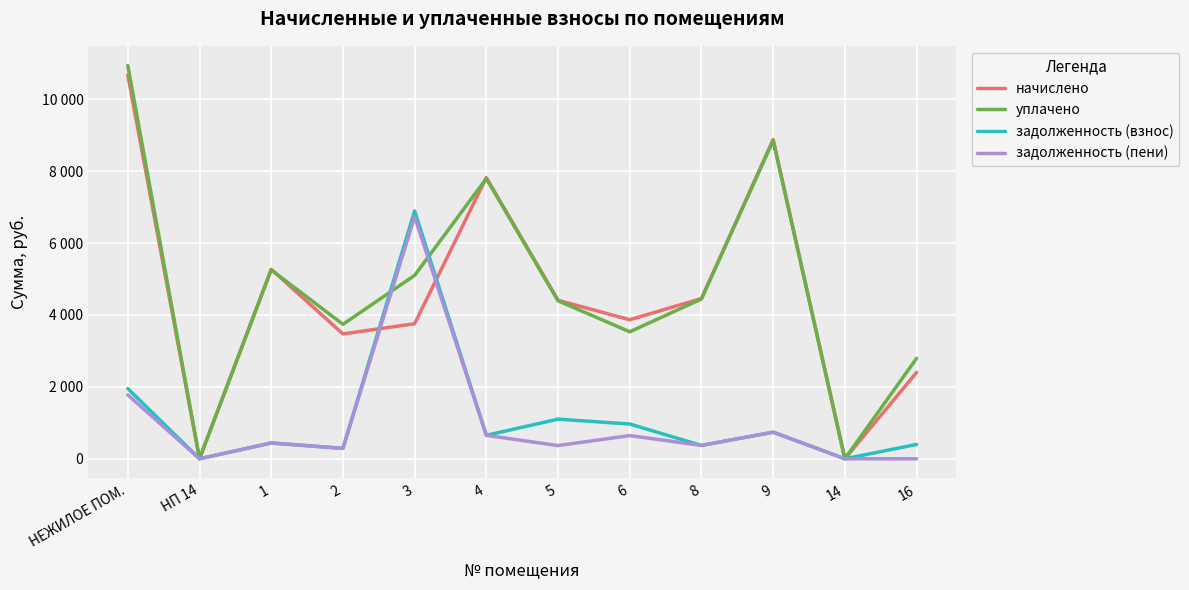

What are all the series names shown in the legend?

начислено, уплачено, задолженность (взнос), задолженность (пени)